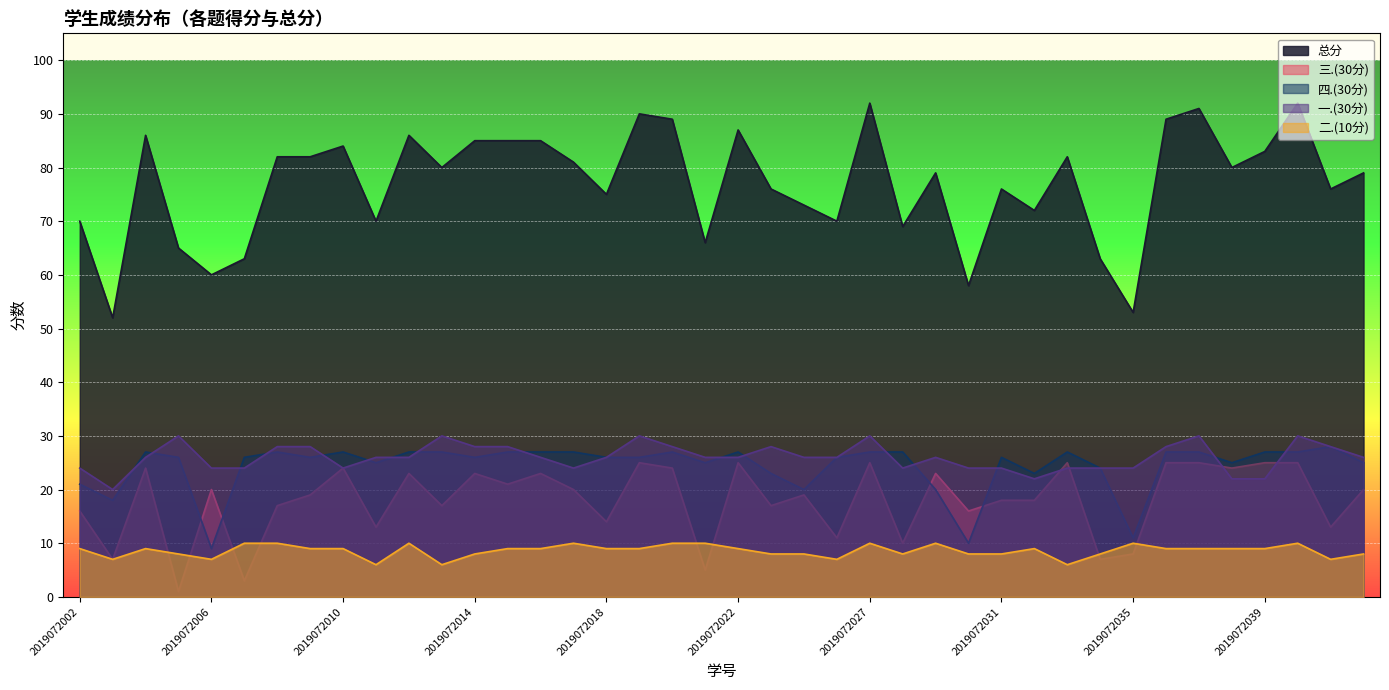

Between 2019072038 and 2019072029, which is larger?

2019072038